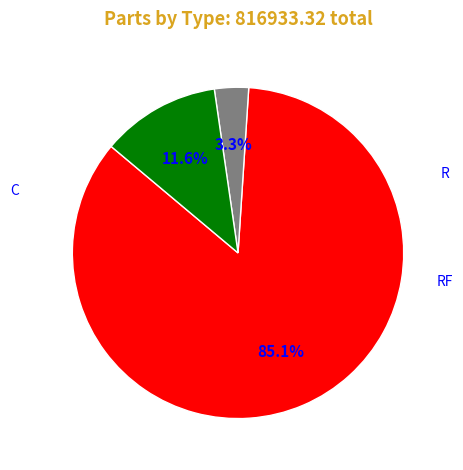

To the nearest percent, what percentage of the pie is R?

3%